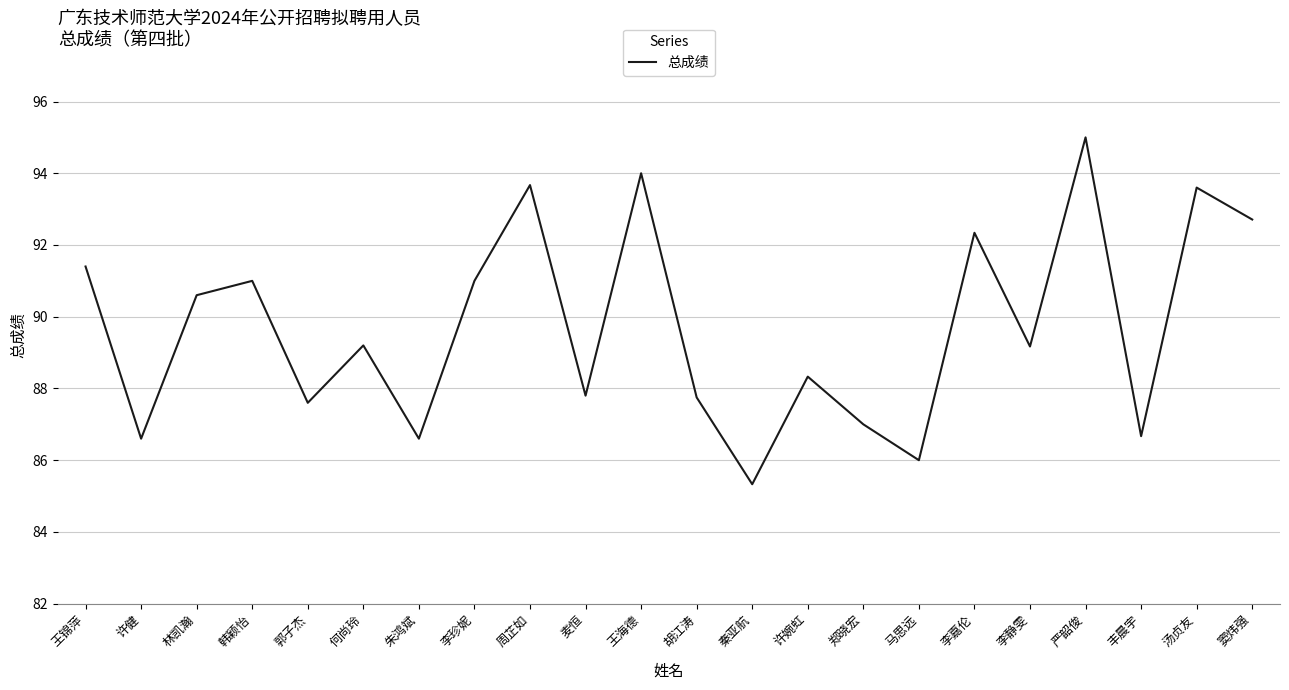

What is the sum of the values at 李嘉伦 and 王海德?

186.3